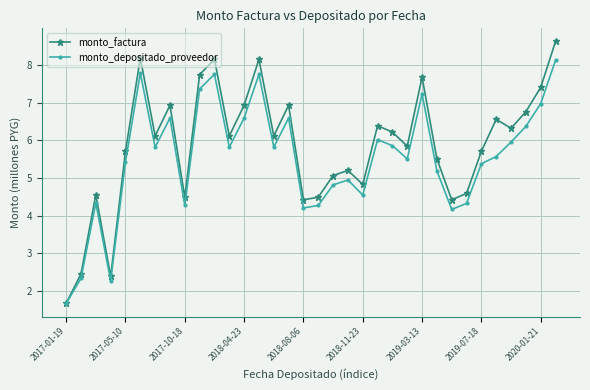

At how many categories does at least one series exceed 2?

33